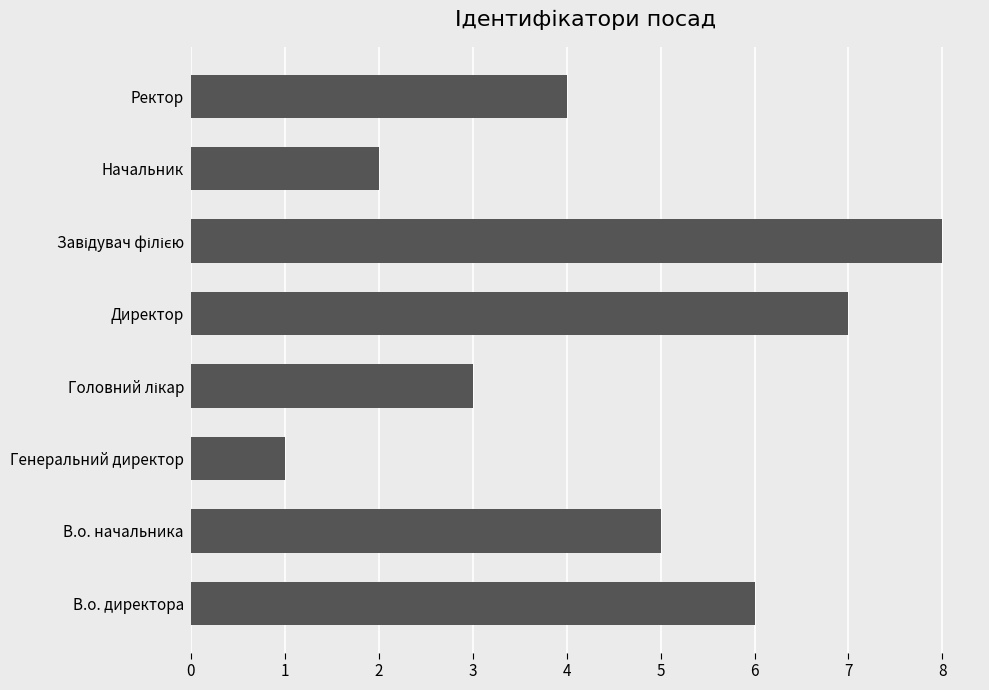

Reading top to bottom, what are all the values shown in this chart?

4	2	8	7	3	1	5	6